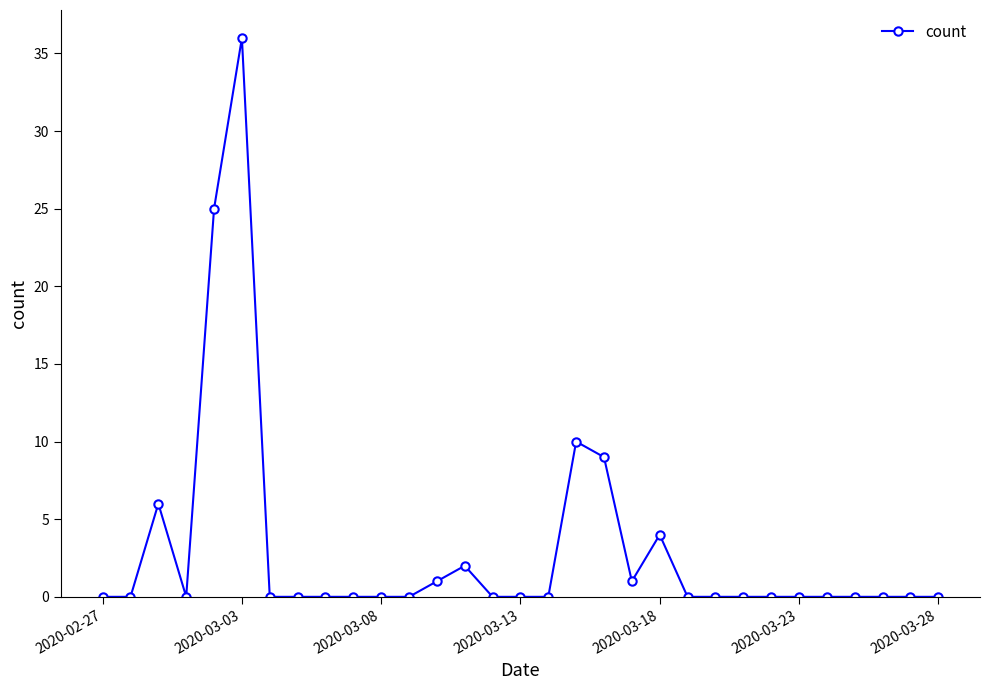

What is the sum of all values?

94